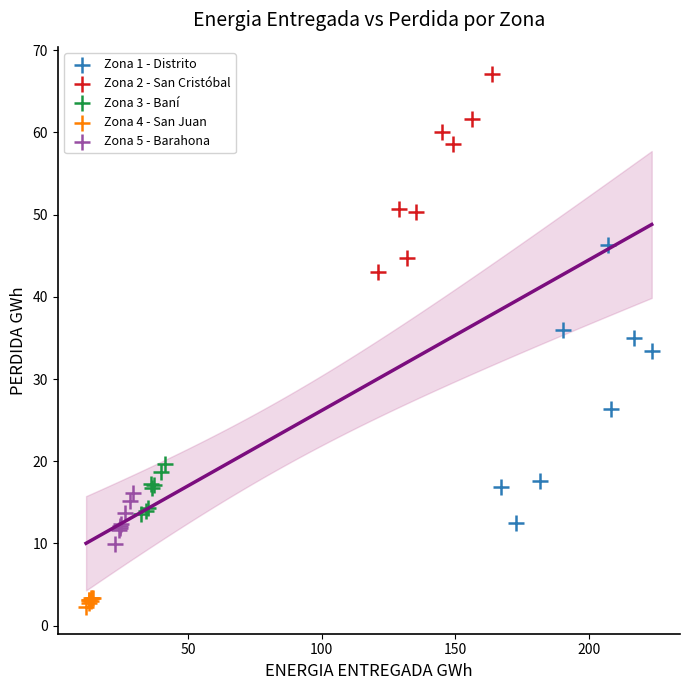

Which series contains the lowest Y value?

Zona 4 - San Juan